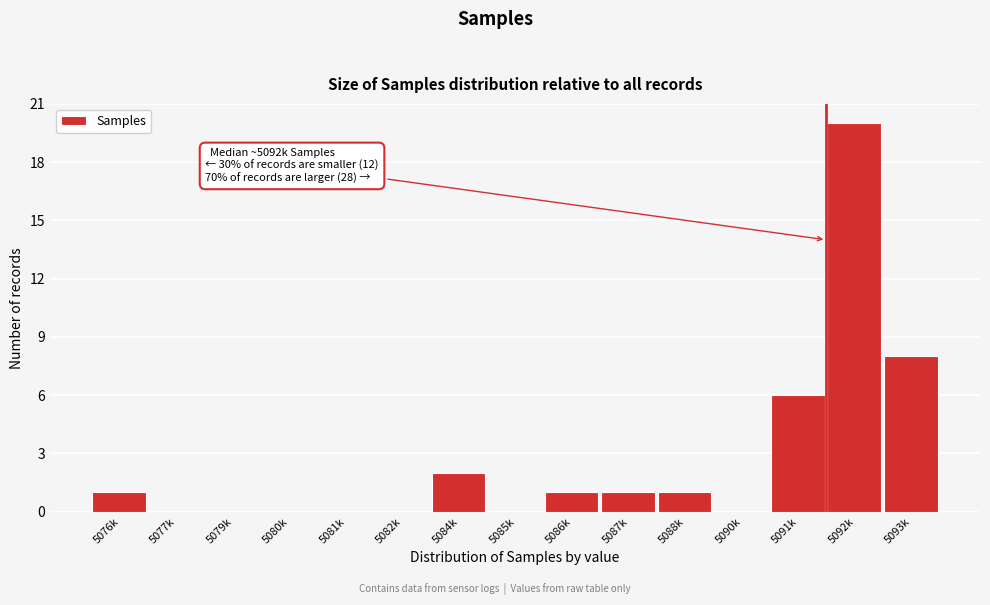

Reading left to right, list all the values displayed in this chart.

5076k=1	5077k=0	5079k=0	5080k=0	5081k=0	5082k=0	5084k=2	5085k=0	5086k=1	5087k=1	5088k=1	5090k=0	5091k=6	5092k=20	5093k=8